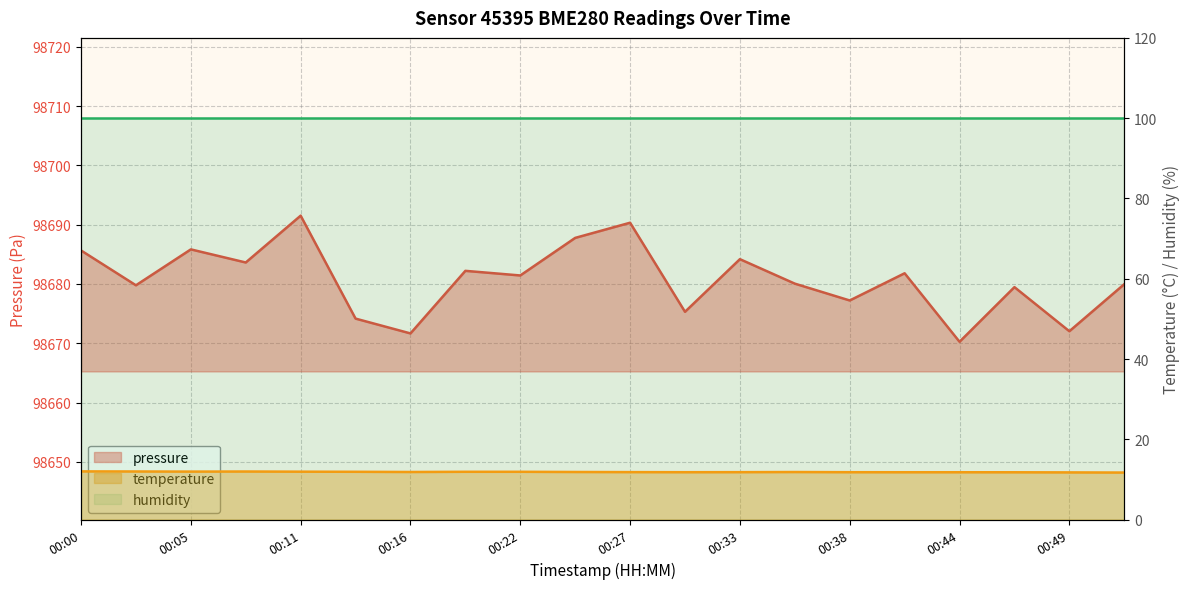

True or false: pressure has more than 1 points higher than both neighbors.

True